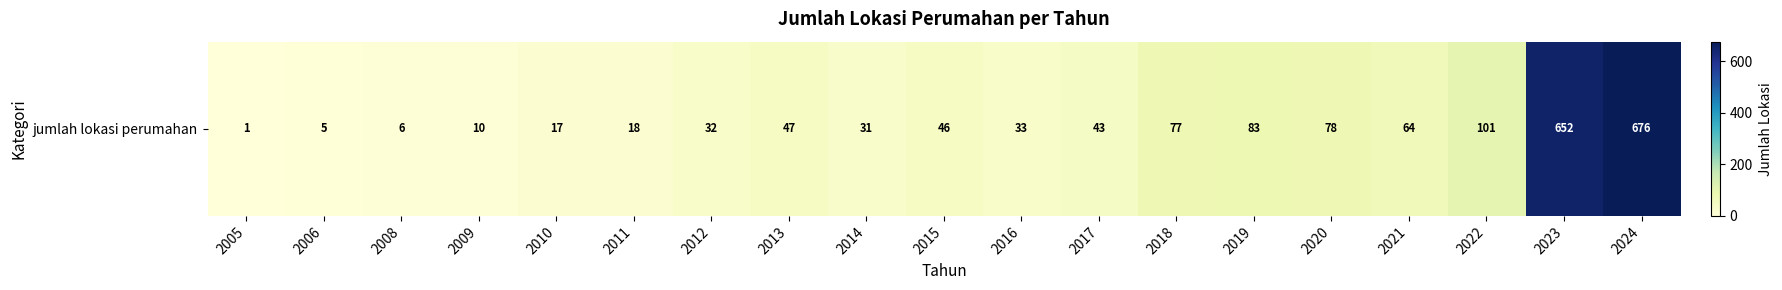

Approximately how many times larger is the value at 2022 compared to 2014?

3.3